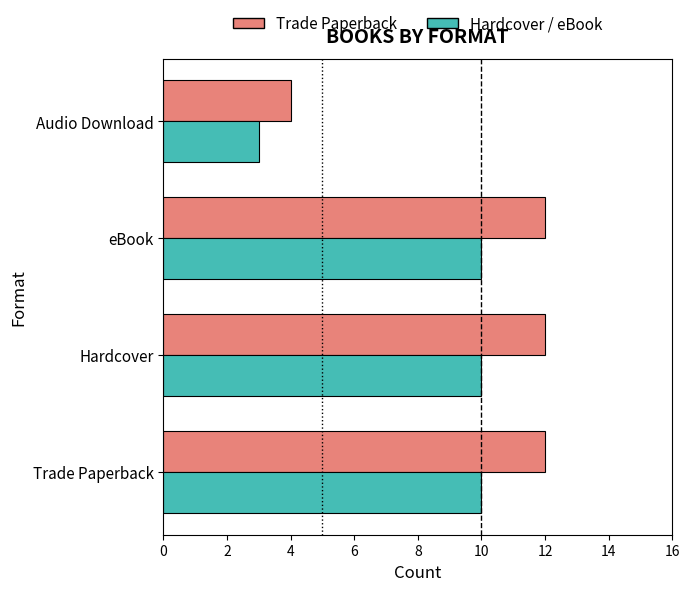

What is the total value across all series at eBook?

22